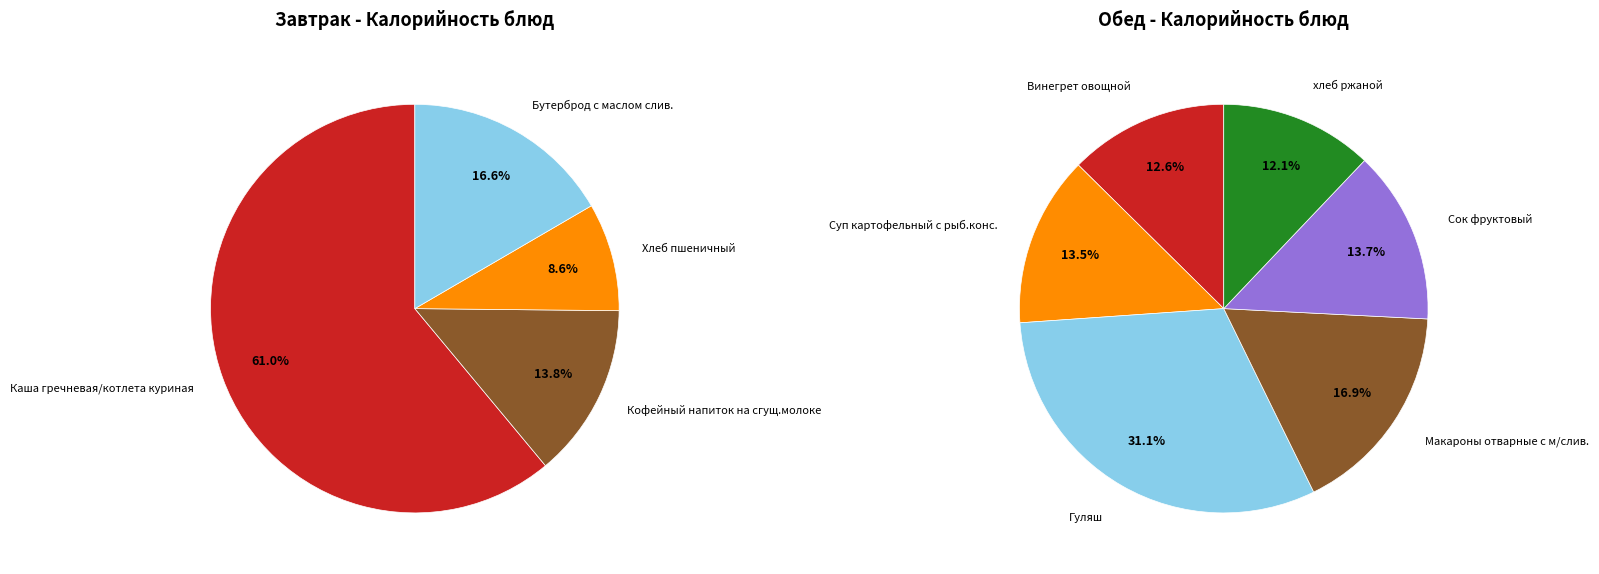

What is the smallest slice in the pie chart?

Хлеб пшеничный